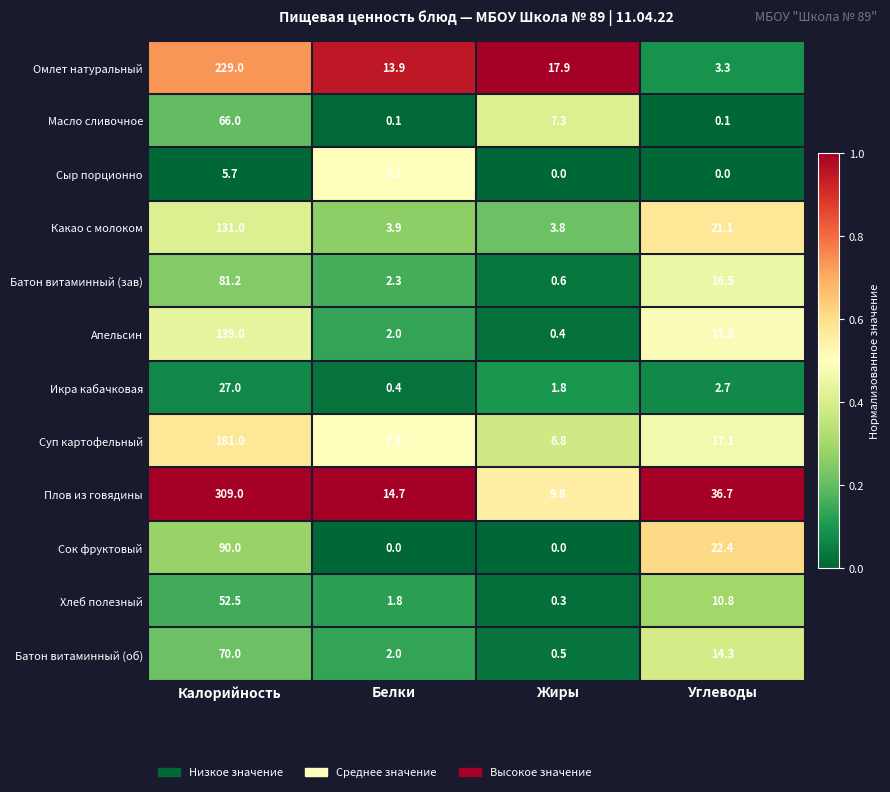

How many series are shown in this chart?

12